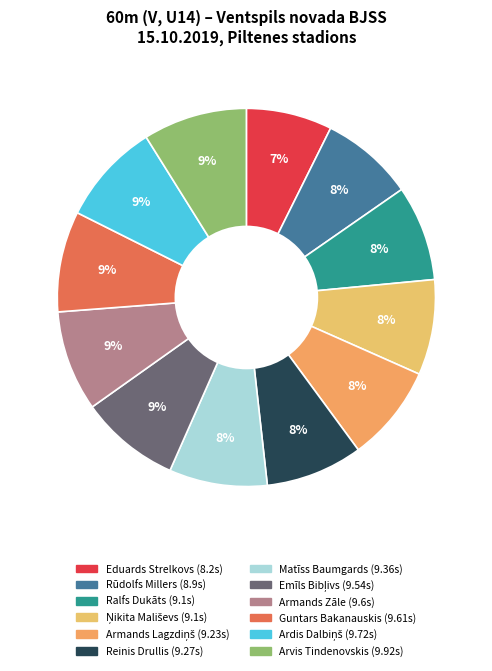

What is the change in value from Reinis Drullis to Ardis Dalbiņš?

+0.5